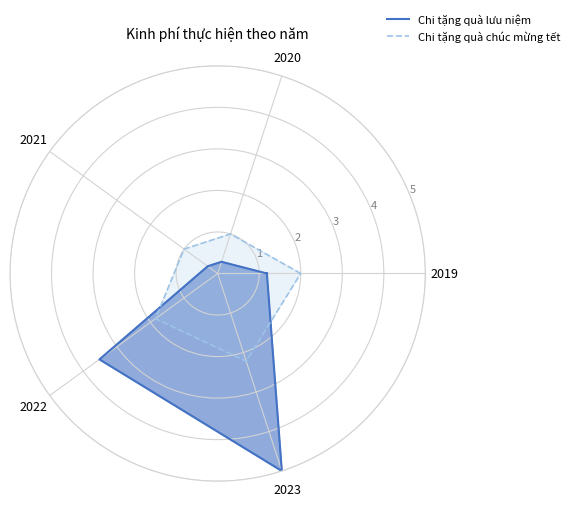

Between which two adjacent categories do Chi tặng quà chúc mừng tết and Chi tặng quà lưu niệm first intersect?

2021 and 2022